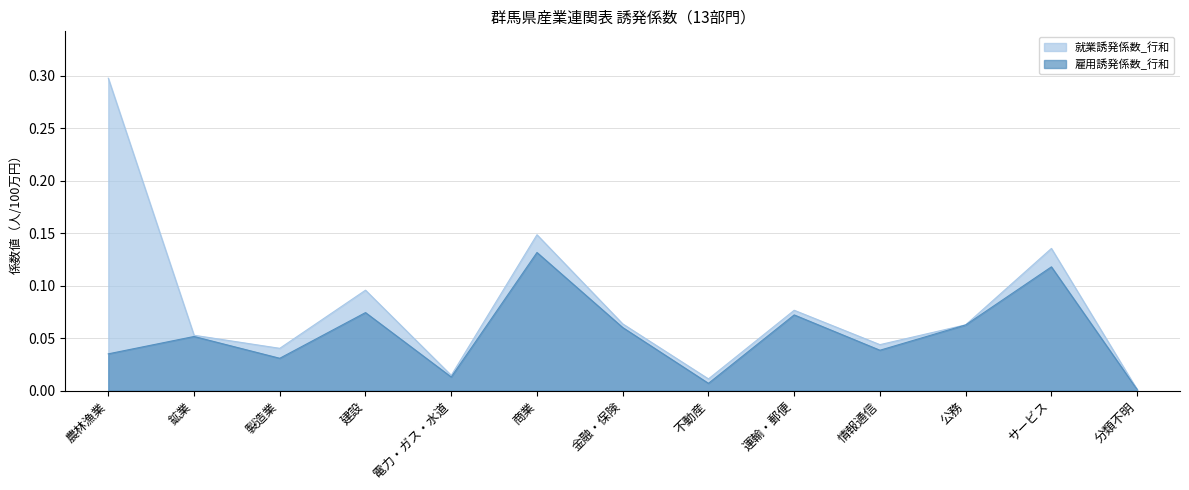

What is the highest value of the 就業誘発係数_行和 series?

0.3